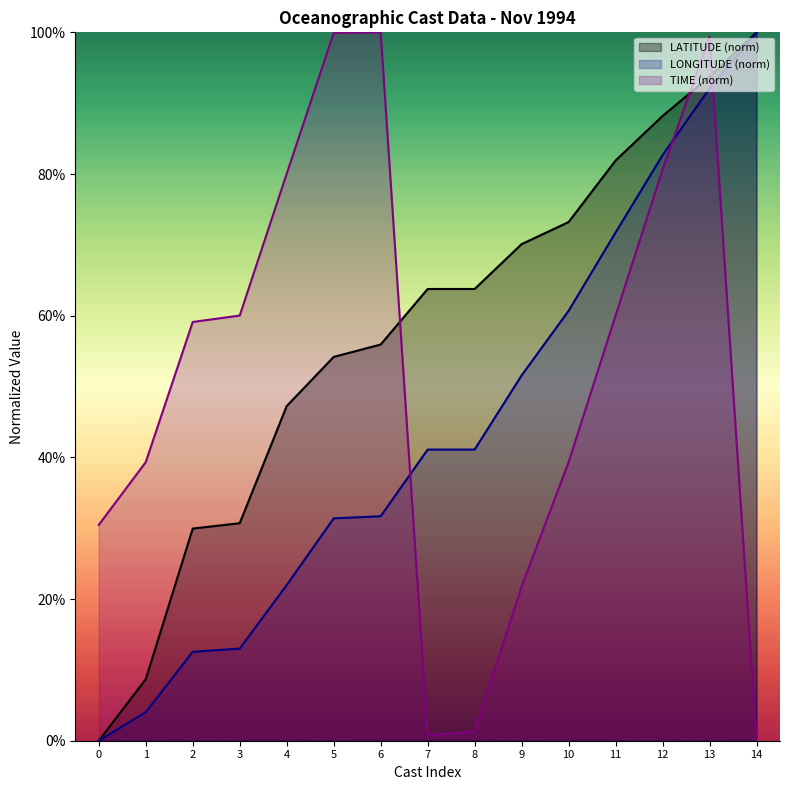

Reading left to right, list all the values displayed in this chart.

LATITUDE: 0.0	8.7	29.9	30.7	47.2	54.2	55.9	63.8	63.8	70.1	73.2	81.9	88.2	93.7	100.0
LONGITUDE: 0.0	4.0	12.6	13.0	22.0	31.4	31.7	41.1	41.1	51.6	60.7	71.7	82.7	92.1	100.0
TIME: 30.5	39.3	59.1	60.0	80.0	99.9	100.0	0.8	1.2	21.8	39.3	60.0	80.6	99.4	0.0